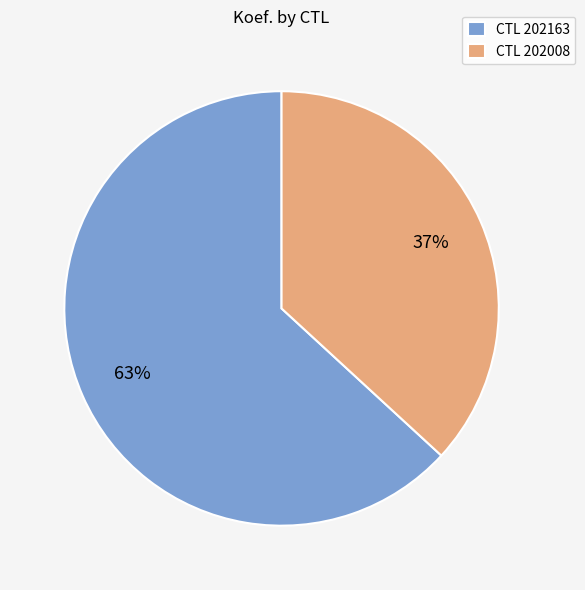

Rank the categories by value from lowest to highest.

CTL 202008, CTL 202163